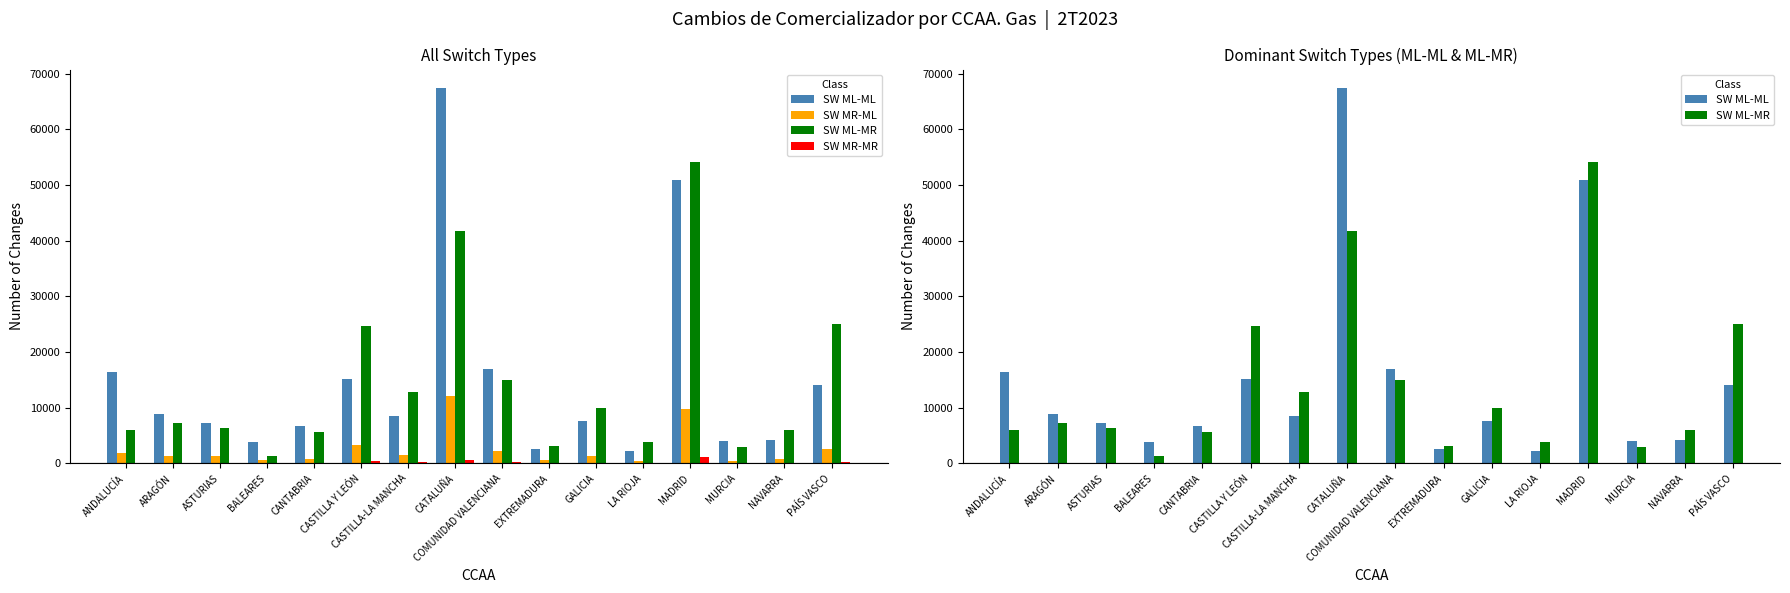

List the labels in order of SW MR-ML value, largest first.

CATALUÑA, MADRID, CASTILLA Y LEÓN, PAÍS VASCO, COMUNIDAD VALENCIANA, ANDALUCÍA, CASTILLA-LA MANCHA, ASTURIAS, ARAGÓN, GALICIA, CANTABRIA, NAVARRA, EXTREMADURA, BALEARES, LA RIOJA, MURCIA